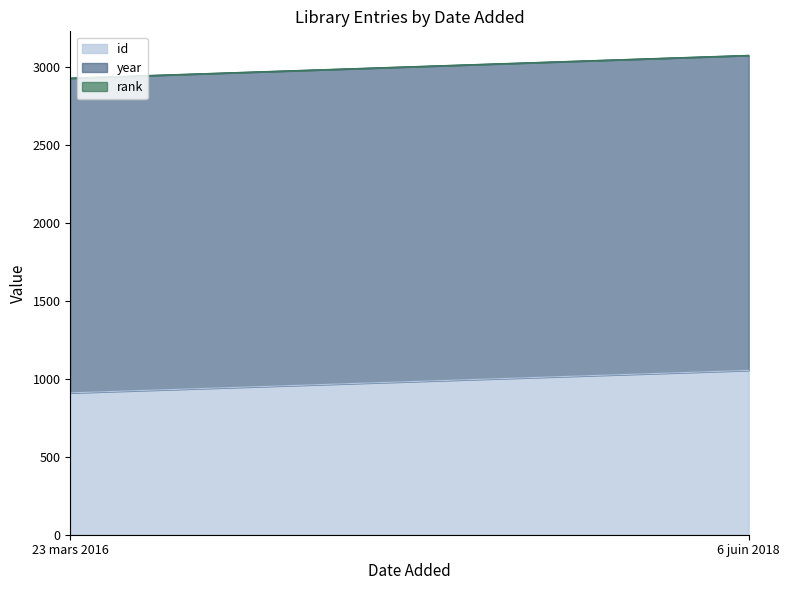

At which label does id reach its peak?

6 juin 2018